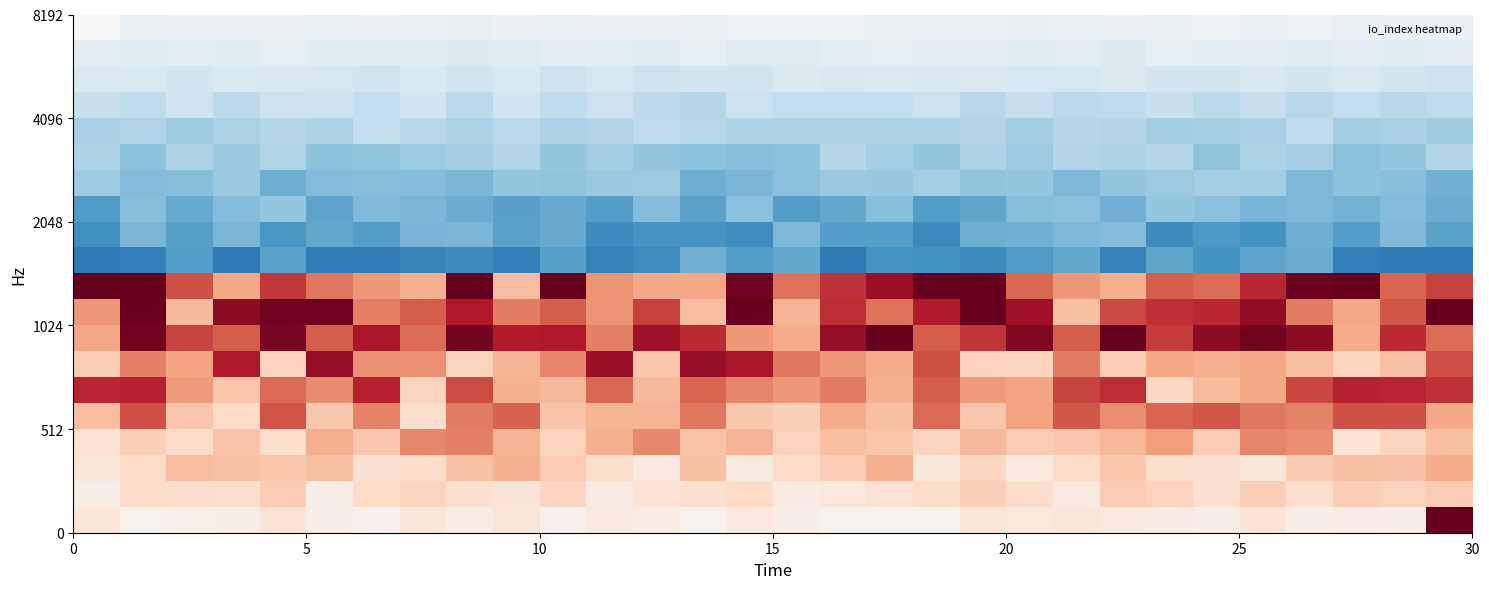

What is the maximum value shown in the chart?

25.3